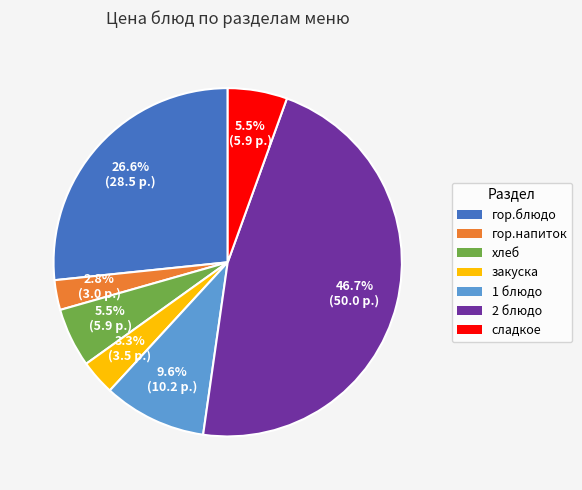

To the nearest percent, what is the average slice percentage?

14%